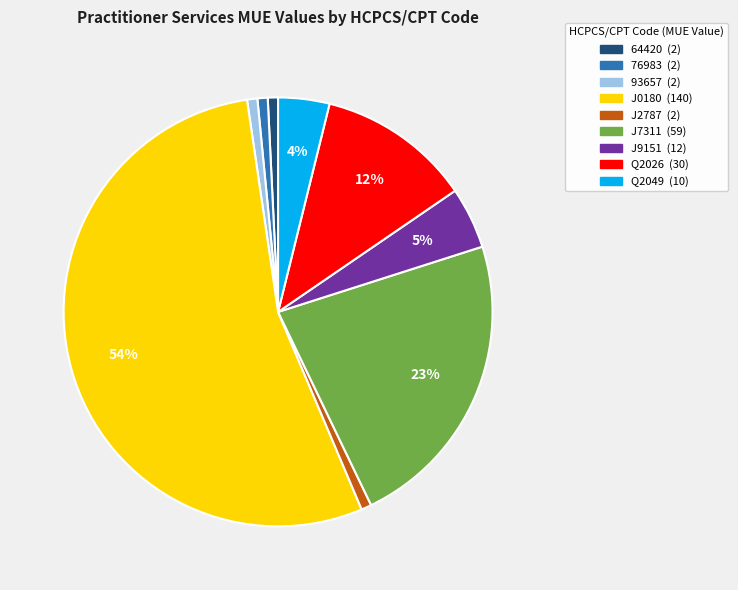

To the nearest percent, what is the average slice percentage?

11%